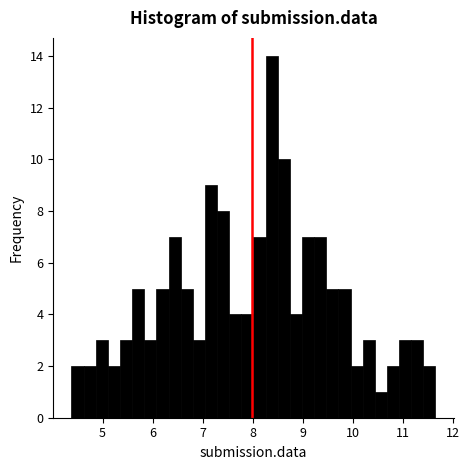

Read against the x-axis, roughly where is the centre of the tallest bar?

8.4